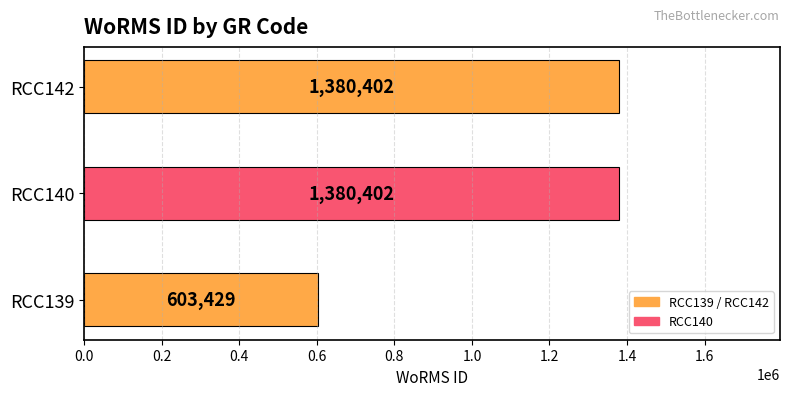

The chart shows a value of 893888 at RCC140. True or false?

False